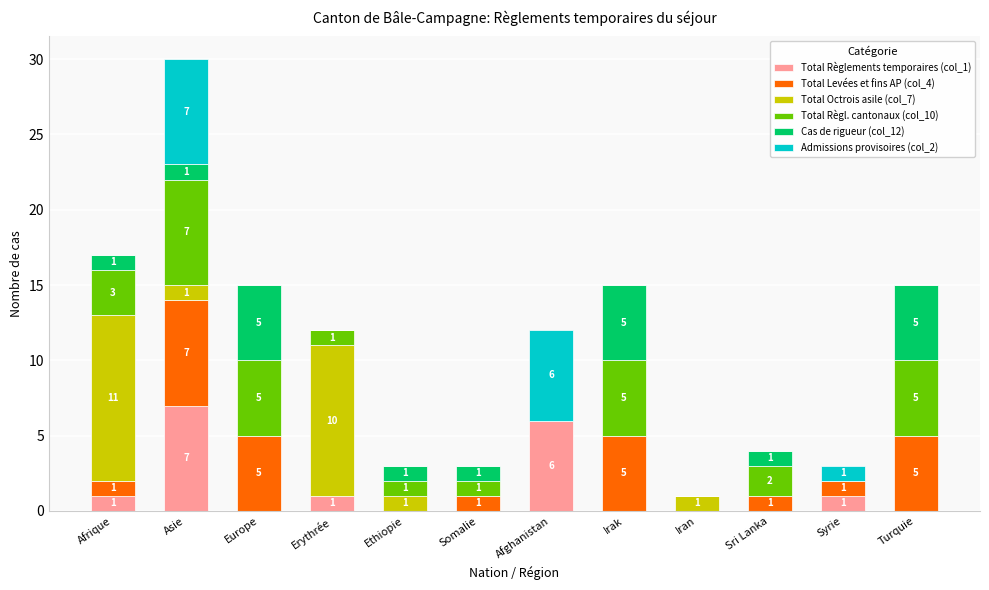

What is the highest value of the Total Règlements temporaires (col_1) series?

7